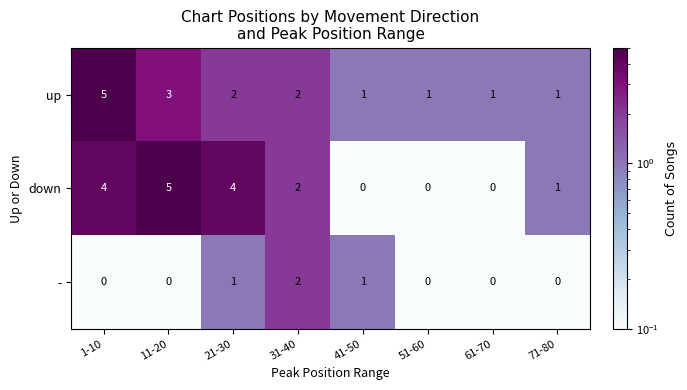

The value of - at 71-80 is 0. True or false?

True